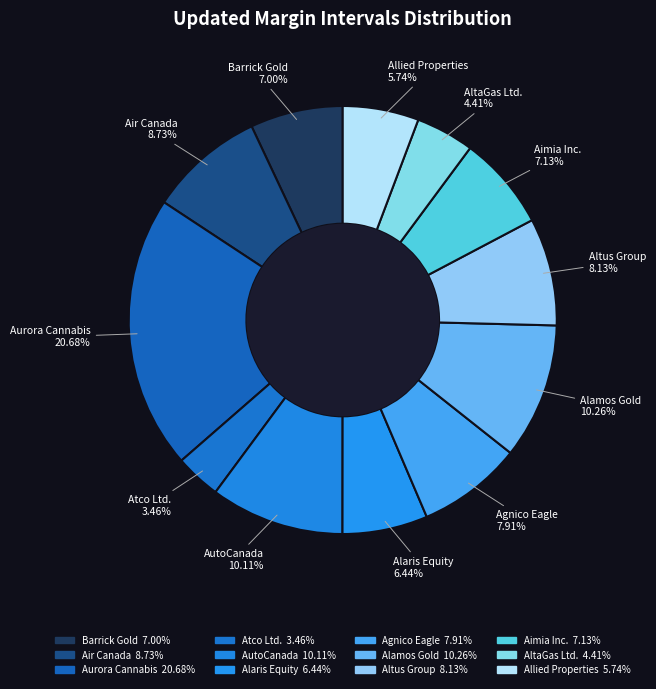

True or false: AutoCanada accounts for 10% of the total.

True